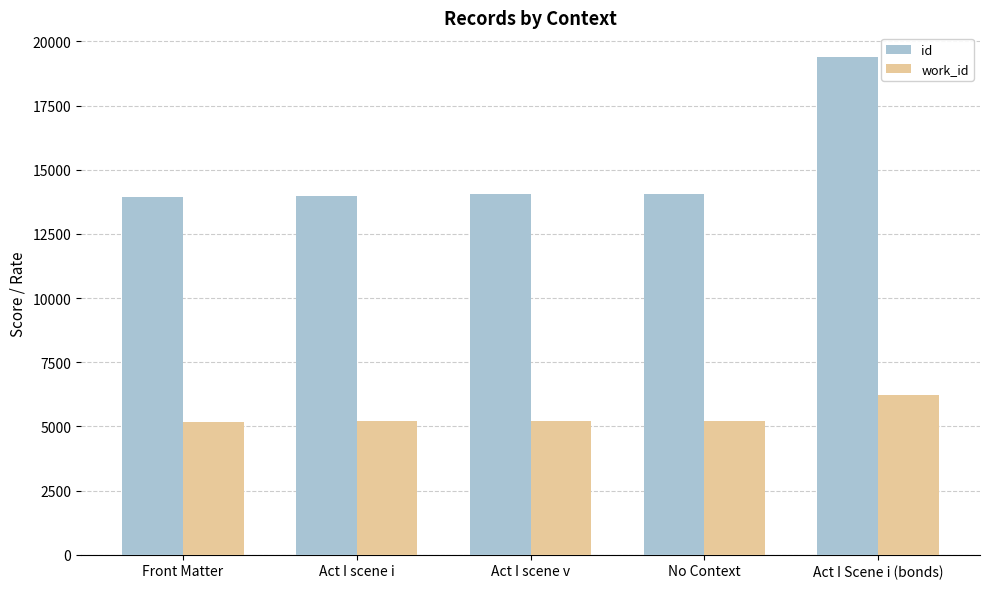

What is the label of the 1st bar from the right?

Act I Scene i (bonds)